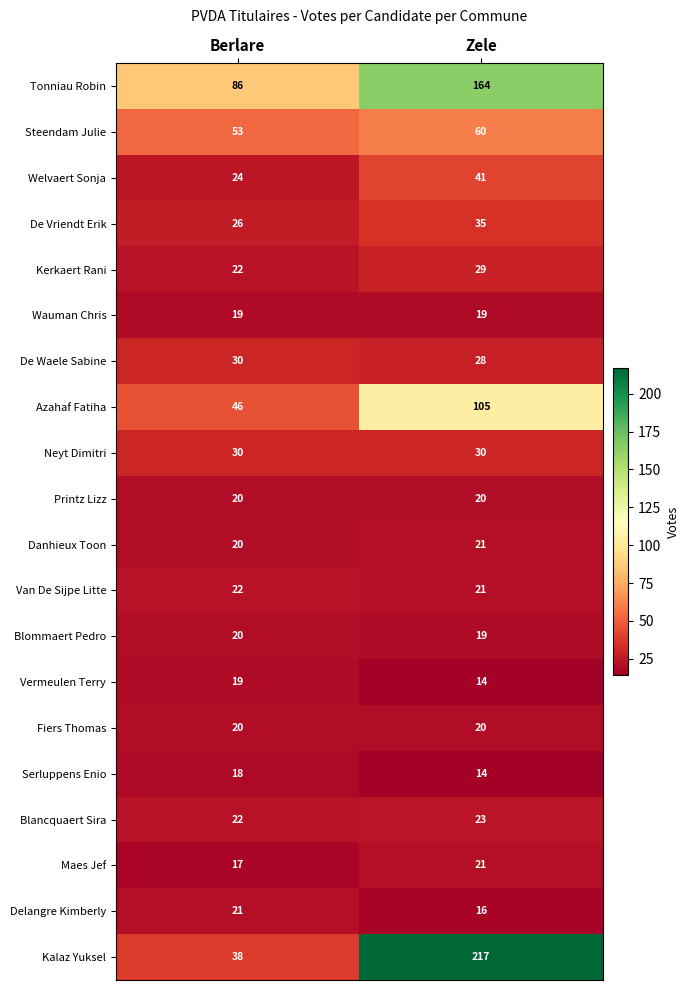

The Printz Lizz series shows 20 at Berlare. True or false?

True